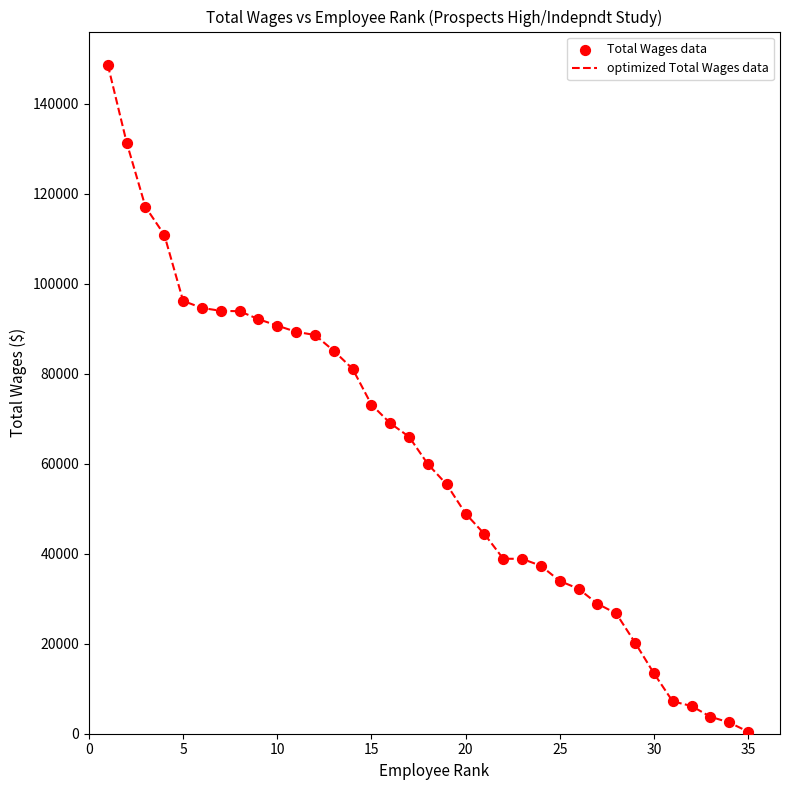

What is the greatest value displayed?

148632